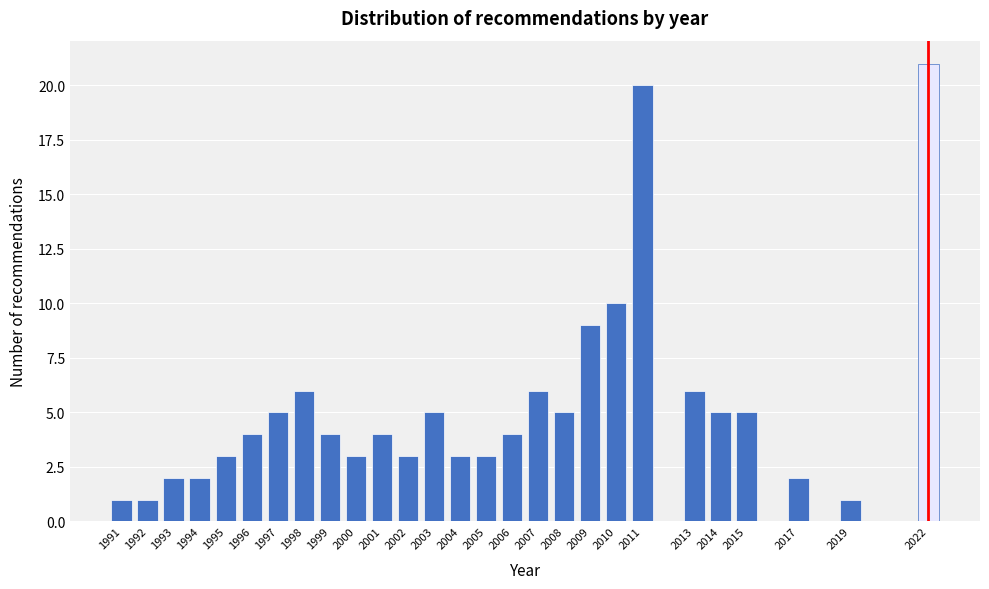

Reading right to left, list all the values displayed in this chart.

2022=21	2019=1	2017=2	2015=5	2014=5	2013=6	2011=20	2010=10	2009=9	2008=5	2007=6	2006=4	2005=3	2004=3	2003=5	2002=3	2001=4	2000=3	1999=4	1998=6	1997=5	1996=4	1995=3	1994=2	1993=2	1992=1	1991=1